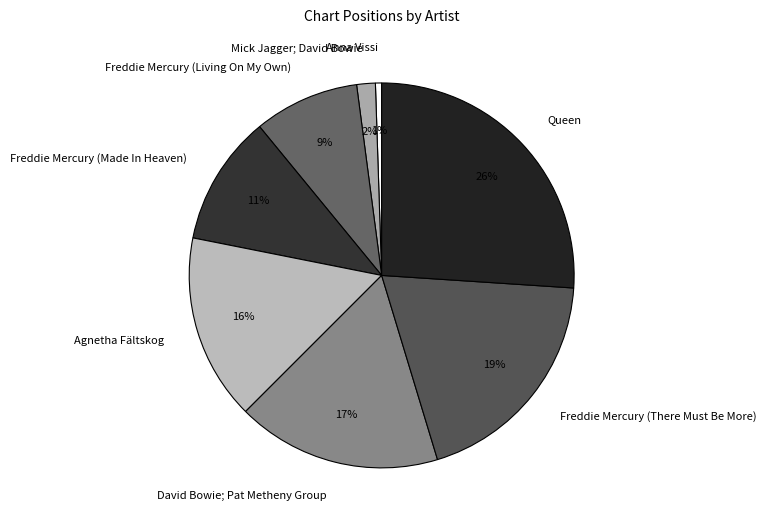

Between Queen and Freddie Mercury (Made In Heaven), which is larger?

Queen